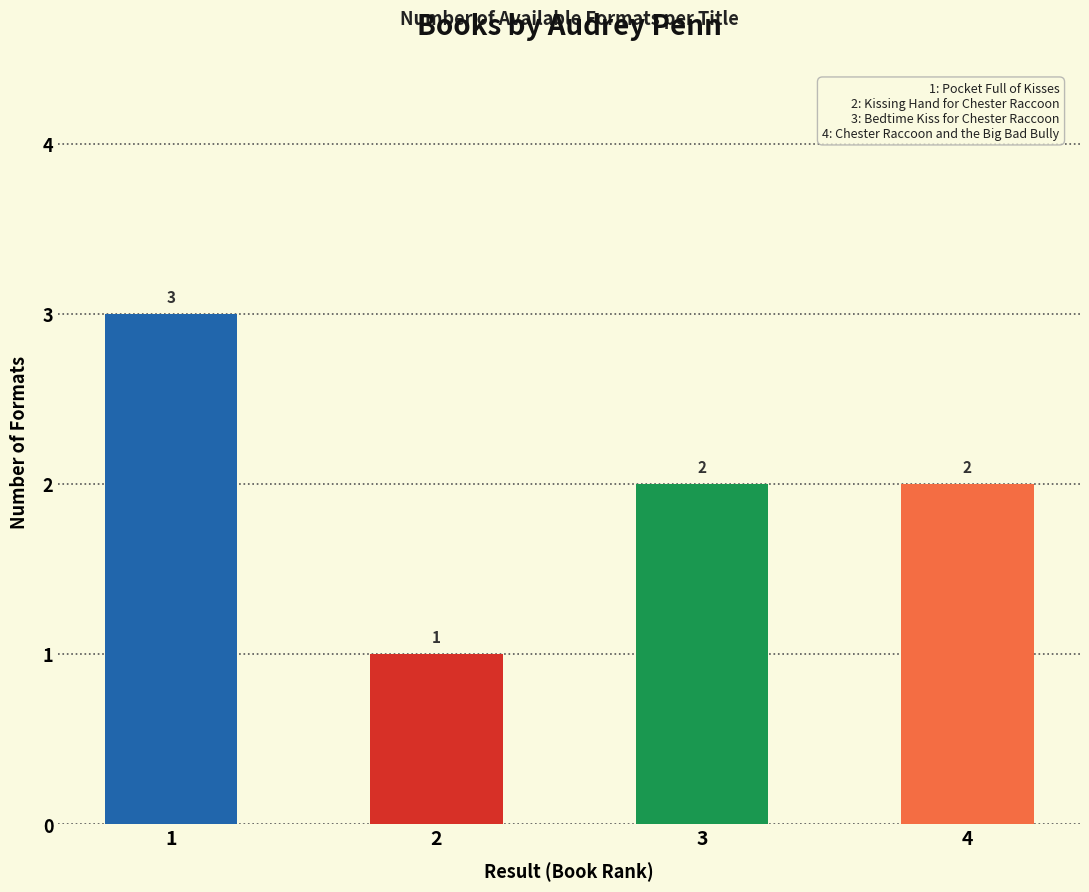

The value at 1 is 3. True or false?

True